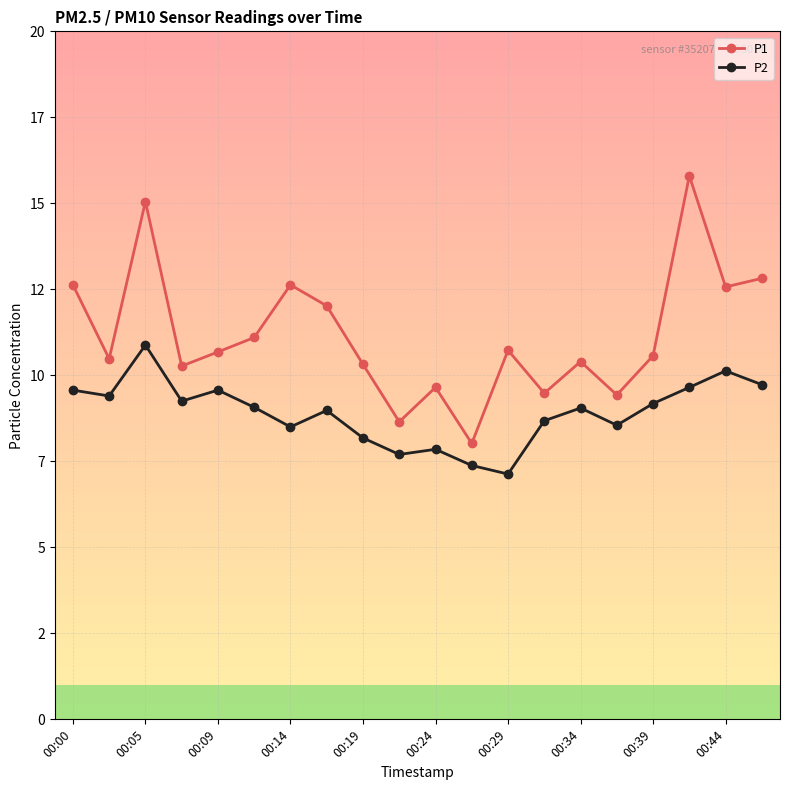

At which category does P2 reach its first local peak?

00:05